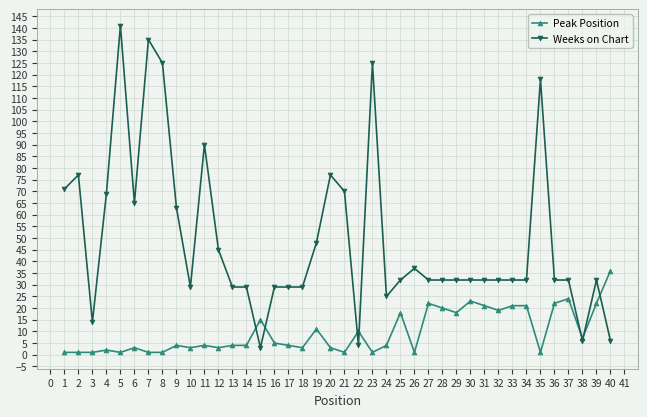

List the series in order of their overall mean, lowest first.

Peak Position, Weeks on Chart